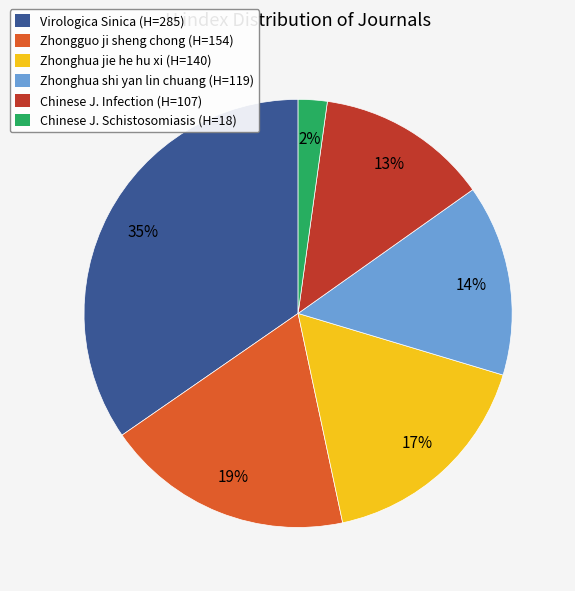

Is there a majority slice in this chart?

No